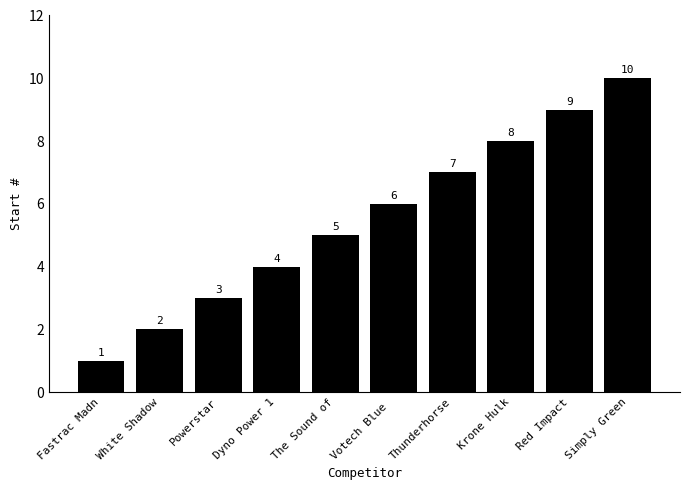

What is the greatest value displayed?

10